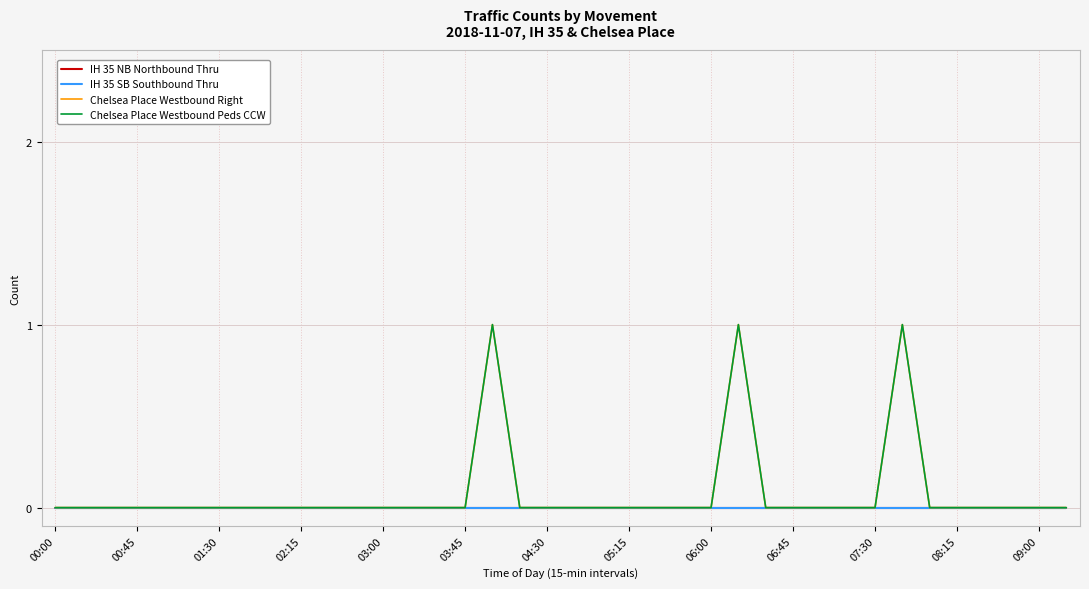

List the series in order of their peak value, highest first.

Chelsea Place Westbound Right, Chelsea Place Westbound Peds CCW, IH 35 NB Northbound Thru, IH 35 SB Southbound Thru